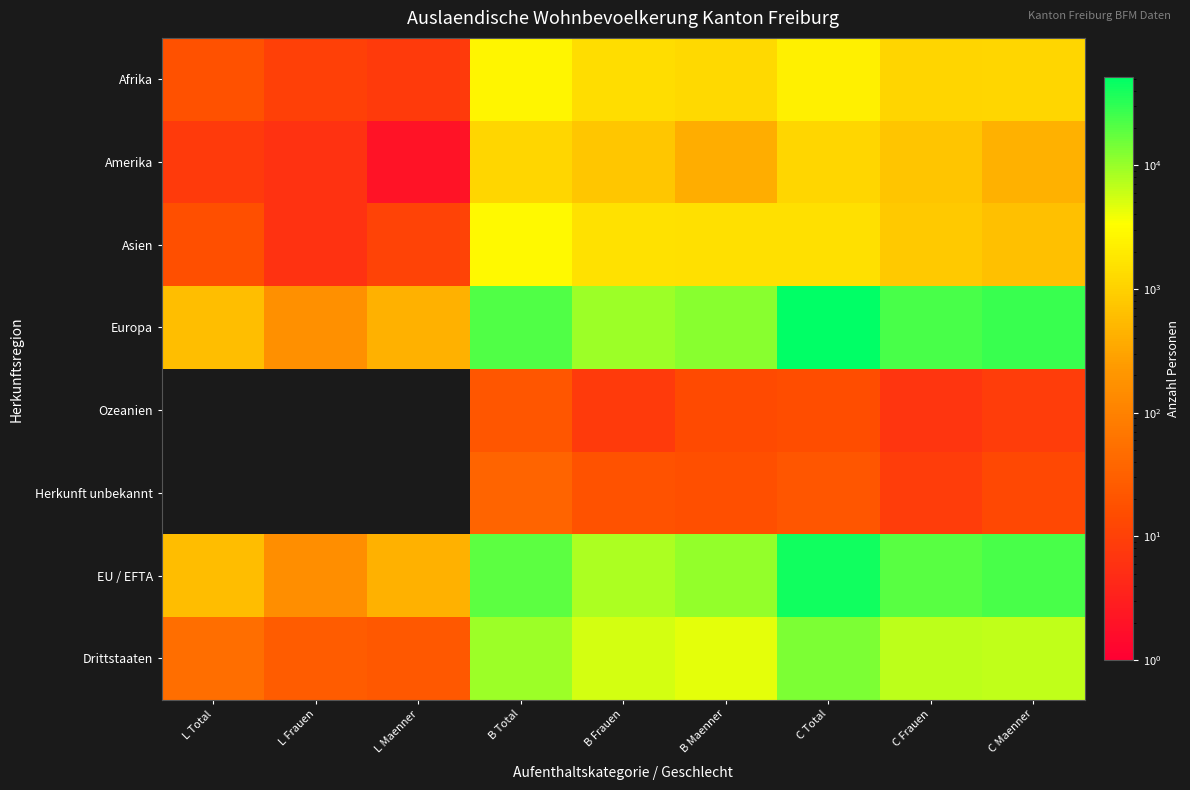

Reading left to right, transcribe all the data shown in this chart.

Afrika: L Total=18	L Frauen=10	L Maenner=8	B Total=2603	B Frauen=1359	B Maenner=1244	C Total=2268	C Frauen=1114	C Maenner=1154
Amerika: L Total=8	L Frauen=6	L Maenner=2	B Total=1138	B Frauen=750	B Maenner=388	C Total=1170	C Frauen=740	C Maenner=430
Asien: L Total=17	L Frauen=6	L Maenner=11	B Total=2989	B Frauen=1525	B Maenner=1464	C Total=1463	C Frauen=827	C Maenner=636
Europa: L Total=605	L Frauen=162	L Maenner=443	B Total=21569	B Frauen=9658	B Maenner=11911	C Total=51201	C Frauen=23498	C Maenner=27703
Ozeanien: L Total=0	L Frauen=0	L Maenner=0	B Total=22	B Frauen=8	B Maenner=14	C Total=16	C Frauen=7	C Maenner=9
Herkunft unbekannt: L Total=0	L Frauen=0	L Maenner=0	B Total=36	B Frauen=19	B Maenner=17	C Total=22	C Frauen=9	C Maenner=13
EU / EFTA: L Total=598	L Frauen=157	L Maenner=441	B Total=18614	B Frauen=7994	B Maenner=10620	C Total=42768	C Frauen=19412	C Maenner=23356
Drittstaaten: L Total=50	L Frauen=27	L Maenner=23	B Total=9743	B Frauen=5325	B Maenner=4418	C Total=13372	C Frauen=6783	C Maenner=6589